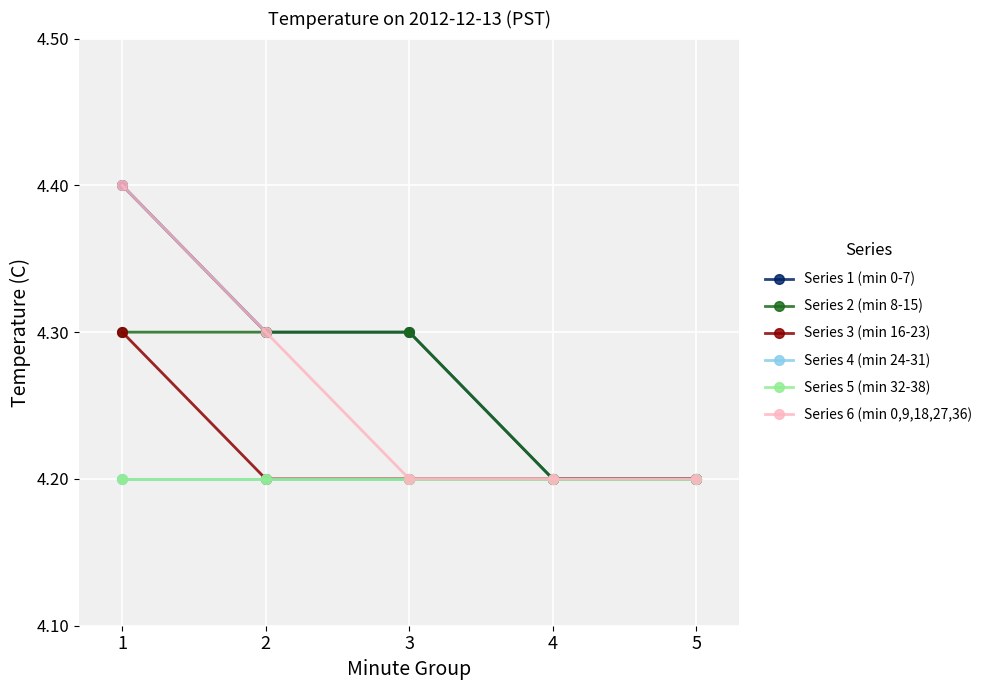

Does the chart have visible grid lines?

Yes